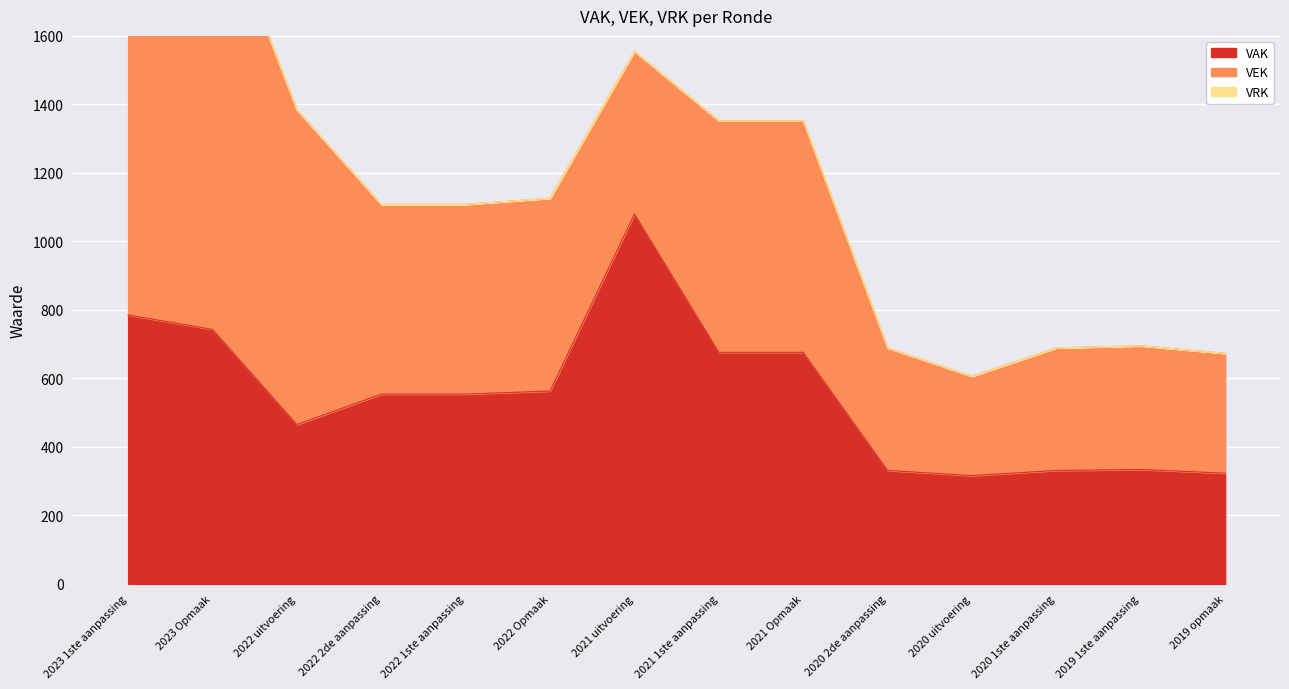

What is the label of the 12th point from the right?

2022 uitvoering